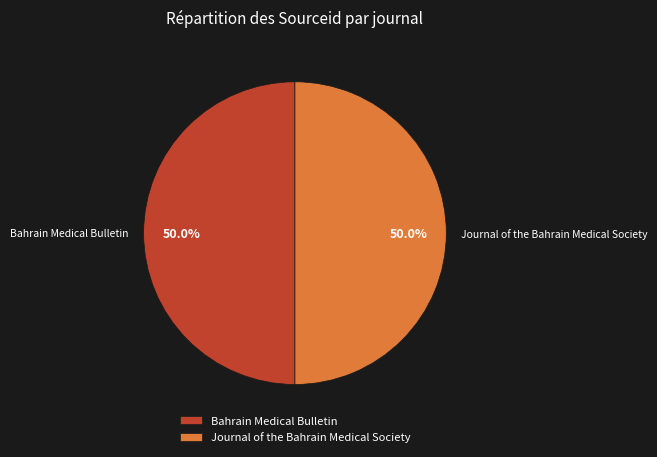

Is the sum of Journal of the Bahrain Medical Society and Bahrain Medical Bulletin greater than half?

Yes